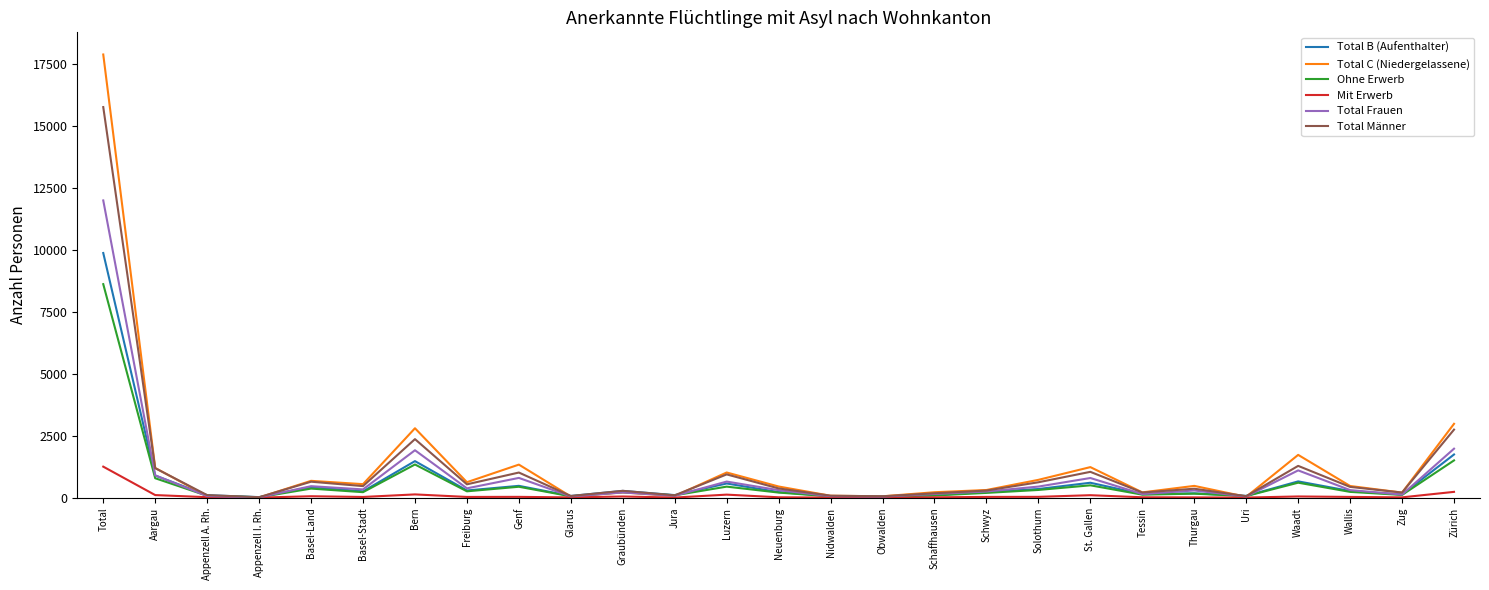

List the series in order of their peak value, lowest first.

Mit Erwerb, Ohne Erwerb, Total B (Aufenthalter), Total Frauen, Total Männer, Total C (Niedergelassene)